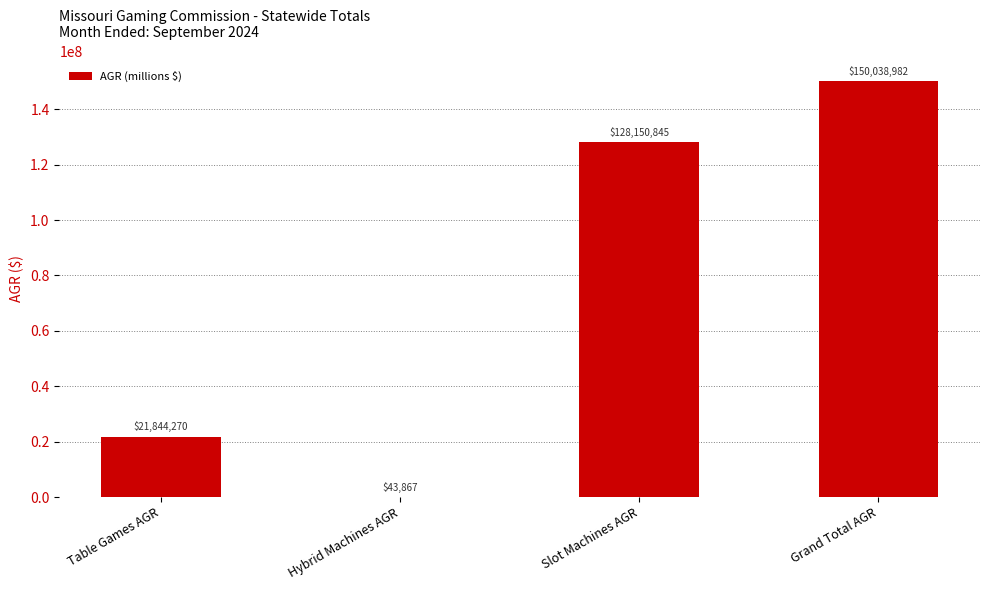

Which label corresponds to the largest value in the chart?

Grand Total AGR